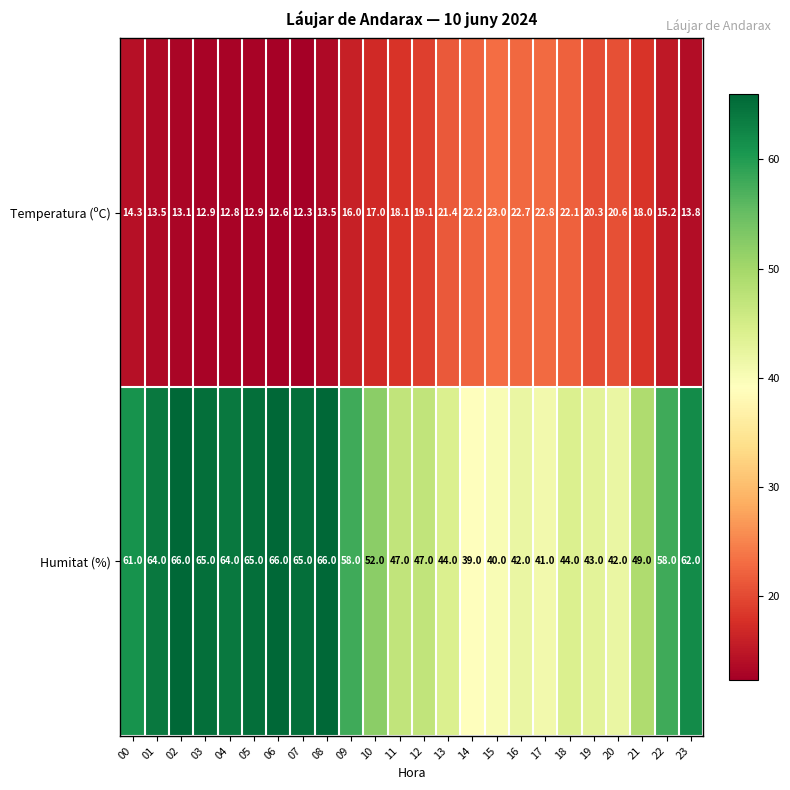

What is the difference between the second highest and minimum values in the Humitat (%) series?

27.0